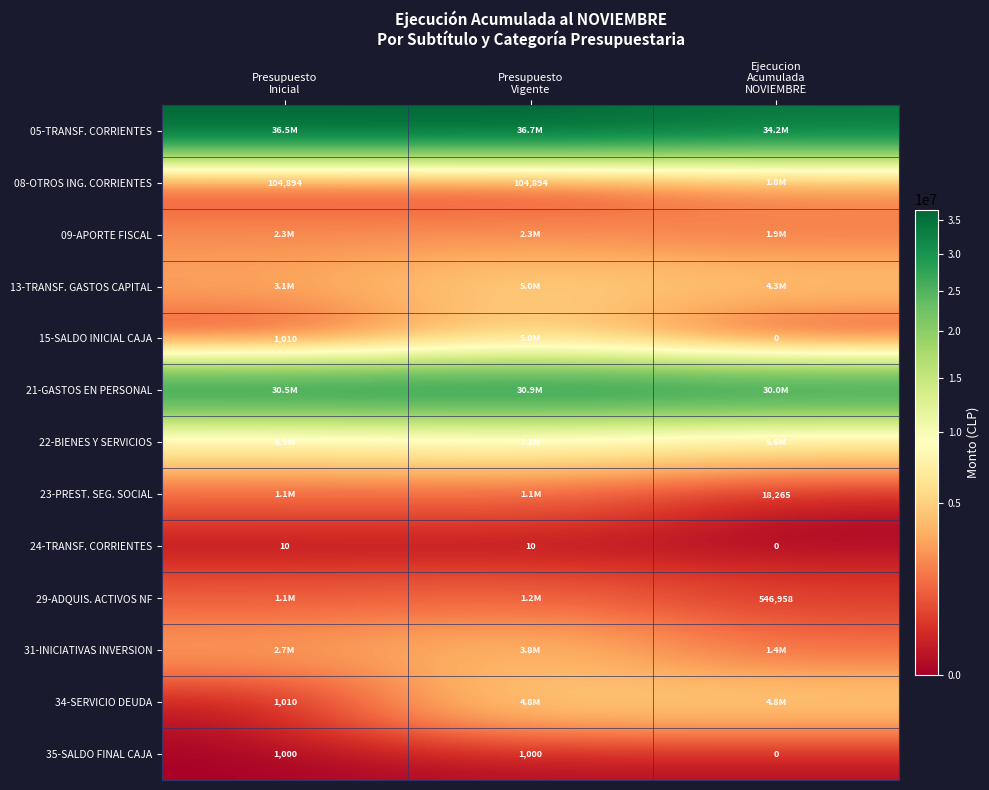

What is the difference between the second highest and minimum values in the 35-SALDO FINAL CAJA series?

1000